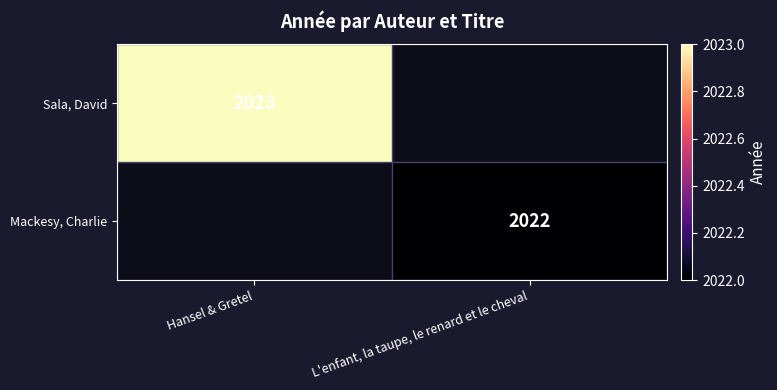

The Mackesy, Charlie series shows 1290 at L'enfant, la taupe, le renard et le cheval. True or false?

False